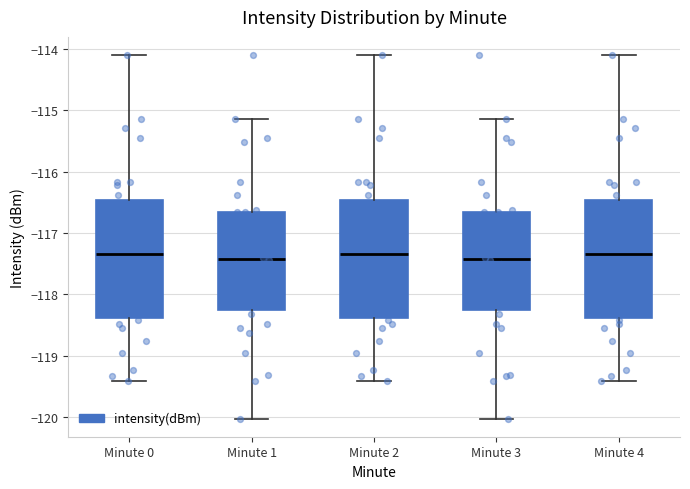

Reading left to right, read every box against the y-axis: the position of its median line, the range the box covers, and the ends of its whiskers. The values are not printed on the chart, so give them approximately, as read against the axis.

Minute 0: median -117.3, box -118.4 to -116.5, whiskers -119.4 to -114.1
Minute 1: median -117.4, box -118.2 to -116.7, whiskers -120.0 to -115.1
Minute 2: median -117.3, box -118.4 to -116.5, whiskers -119.4 to -114.1
Minute 3: median -117.4, box -118.2 to -116.7, whiskers -120.0 to -115.1
Minute 4: median -117.3, box -118.4 to -116.5, whiskers -119.4 to -114.1